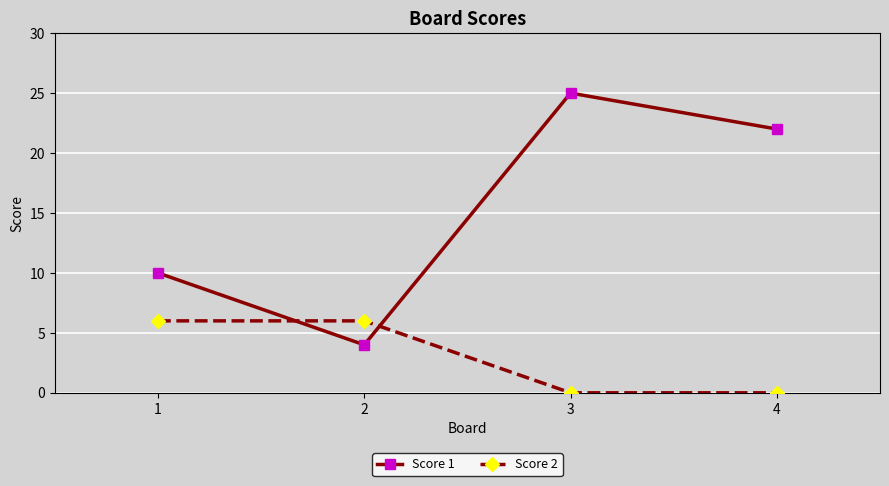

List the series in order of their peak value, highest first.

Score 1, Score 2